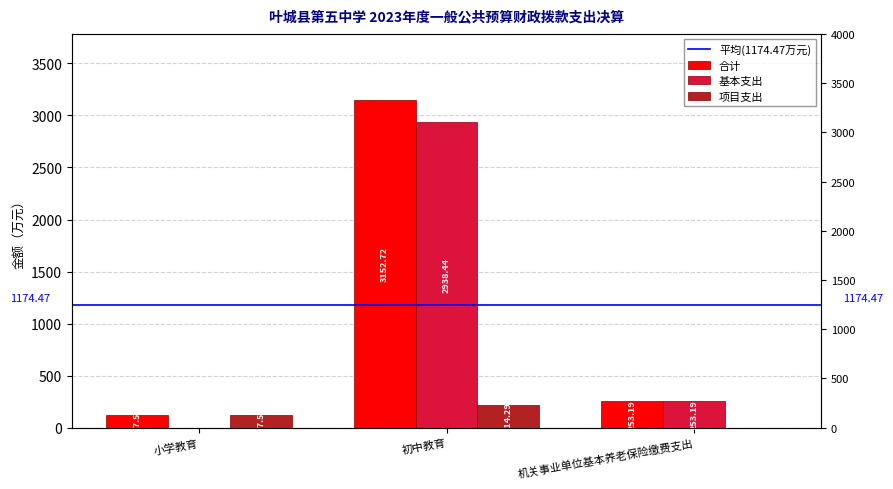

Reading left to right, list all the values displayed in this chart.

合计: 小学教育=117.5	初中教育=3152.7	机关事业单位基本养老保险缴费支出=253.2
基本支出: 小学教育=0.0	初中教育=2938.4	机关事业单位基本养老保险缴费支出=253.2
项目支出: 小学教育=117.5	初中教育=214.3	机关事业单位基本养老保险缴费支出=0.0